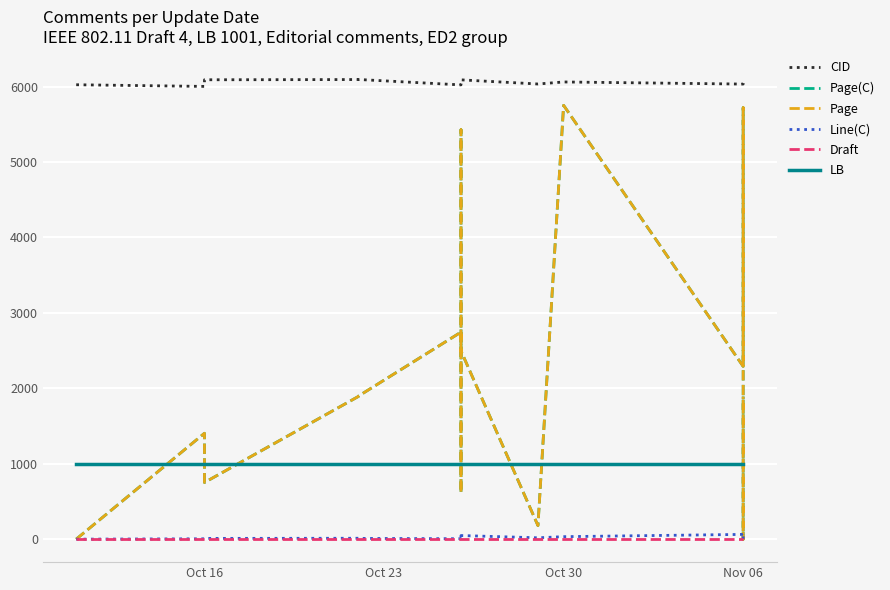

What is the average value of the Page series?

2730